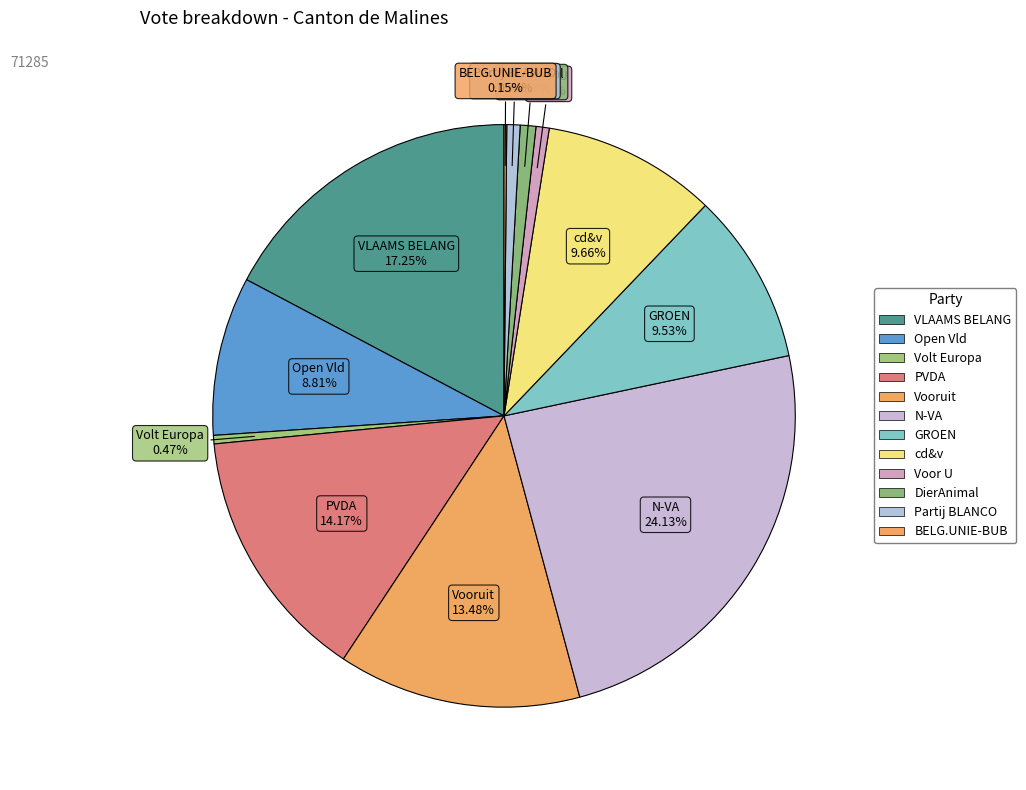

Is there a majority slice in this chart?

No